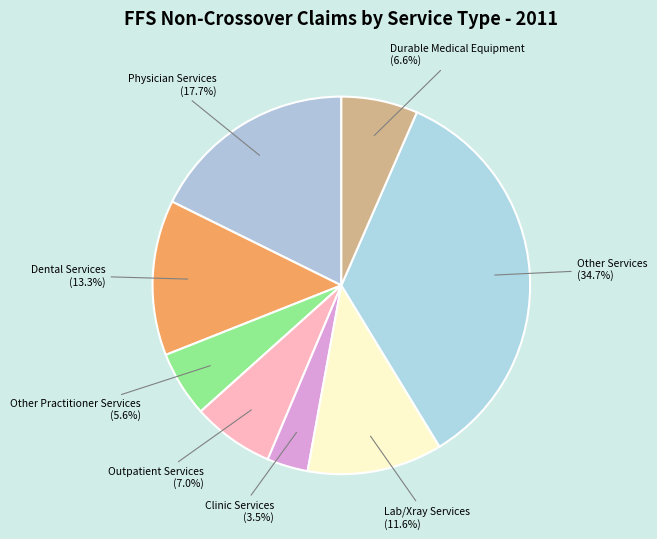

Is it true that Other Practitioner Services is 13% of the pie?

False